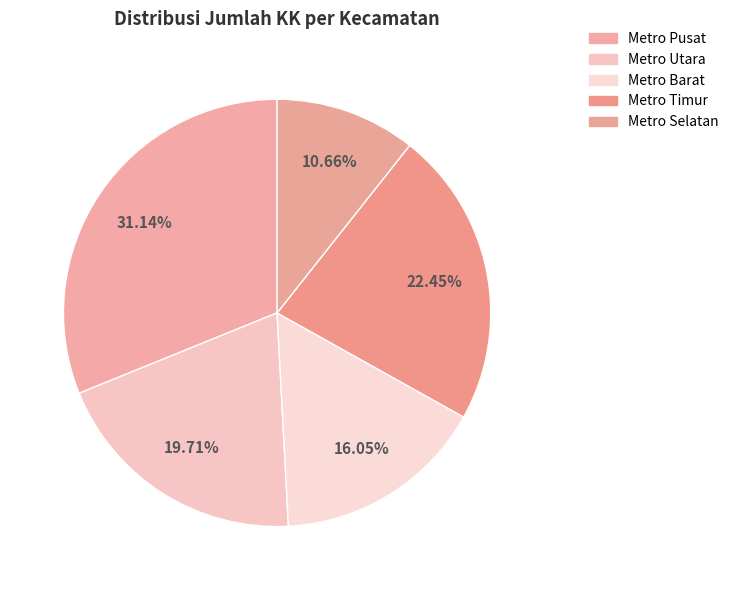

Which has a higher value, Metro Pusat or Metro Barat?

Metro Pusat